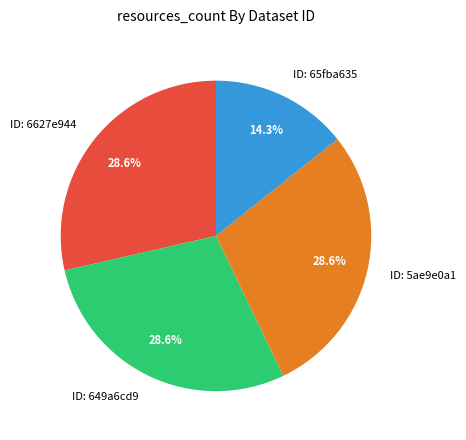

Is there any slice that represents more than half of the pie?

No